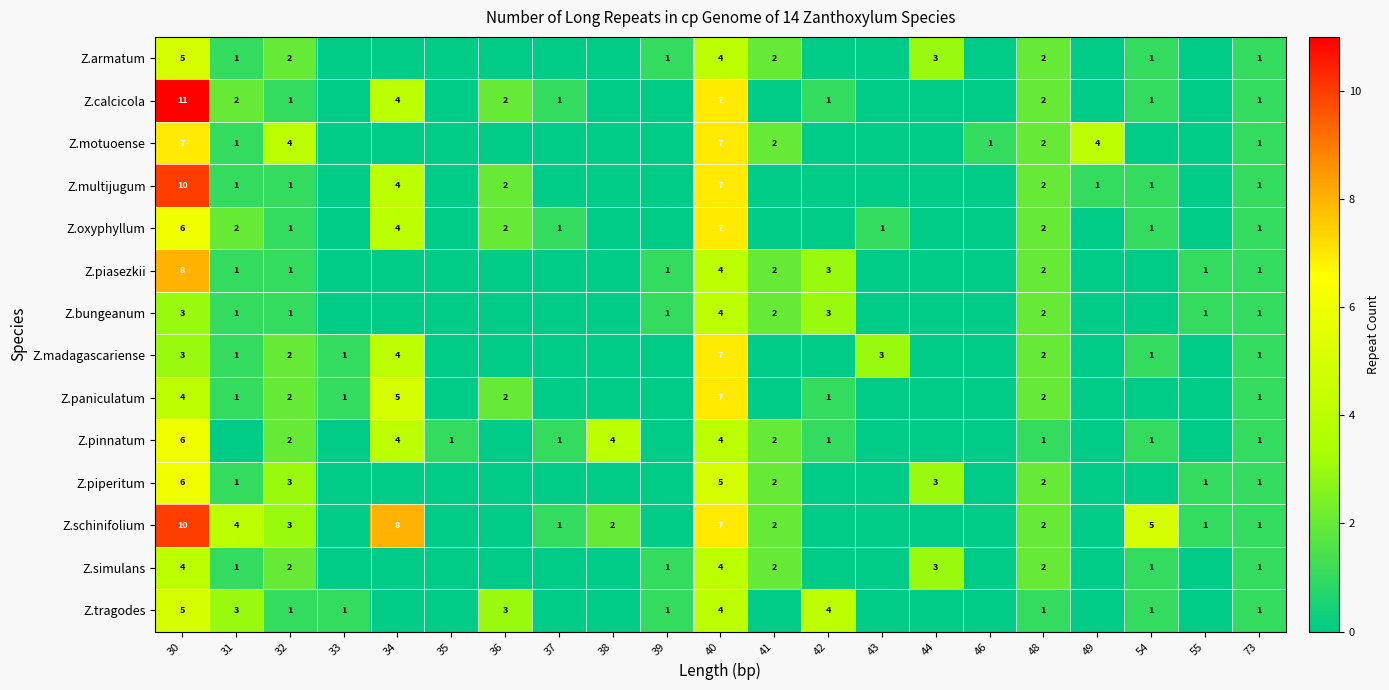

The Z.calcicola series shows 1 at 48. True or false?

False